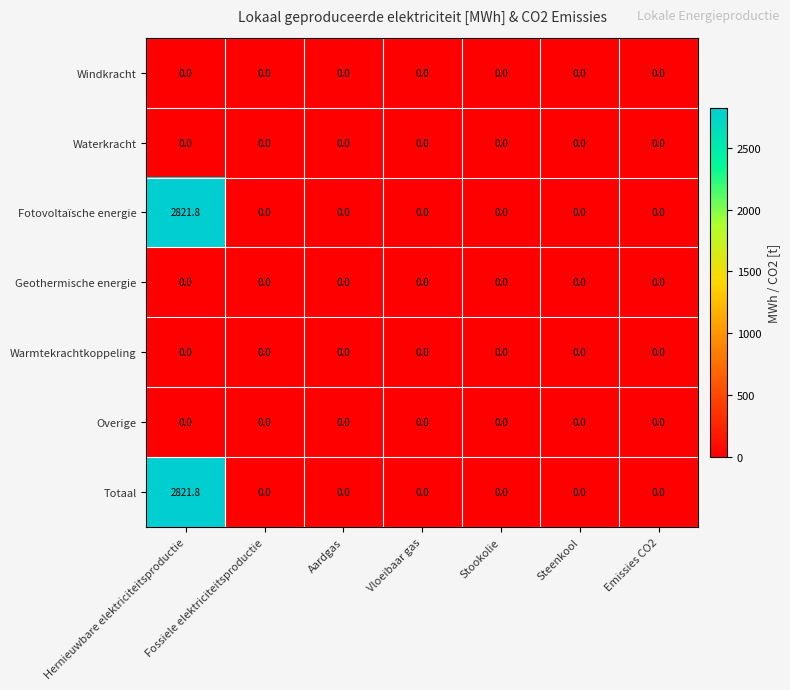

The value of Fotovoltaïsche energie at Emissies CO2 is 0.0. True or false?

True